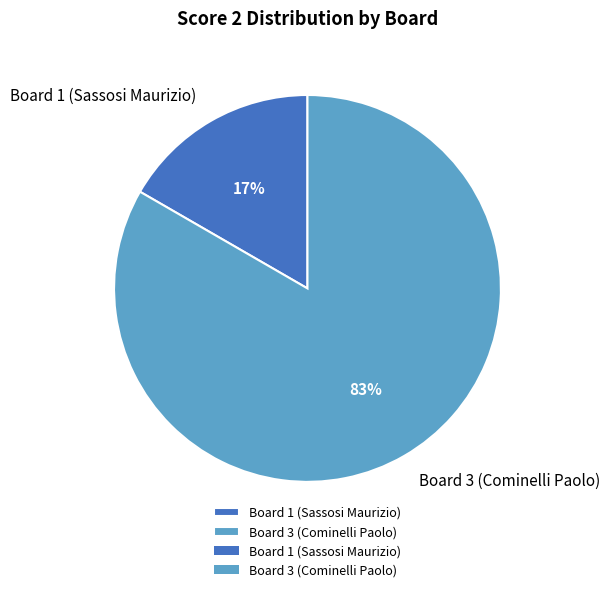

How many segments does this pie chart have?

2